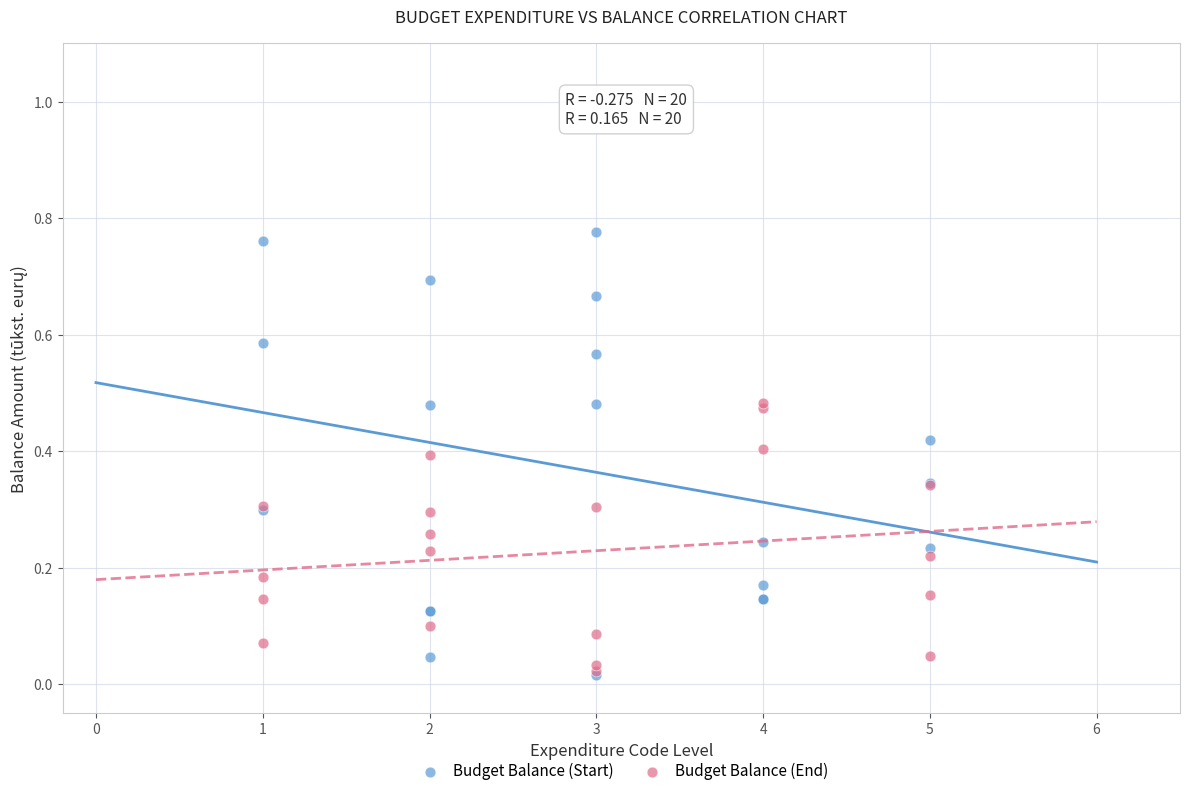

Which series has the widest spread of Y values?

Budget Balance (Start)